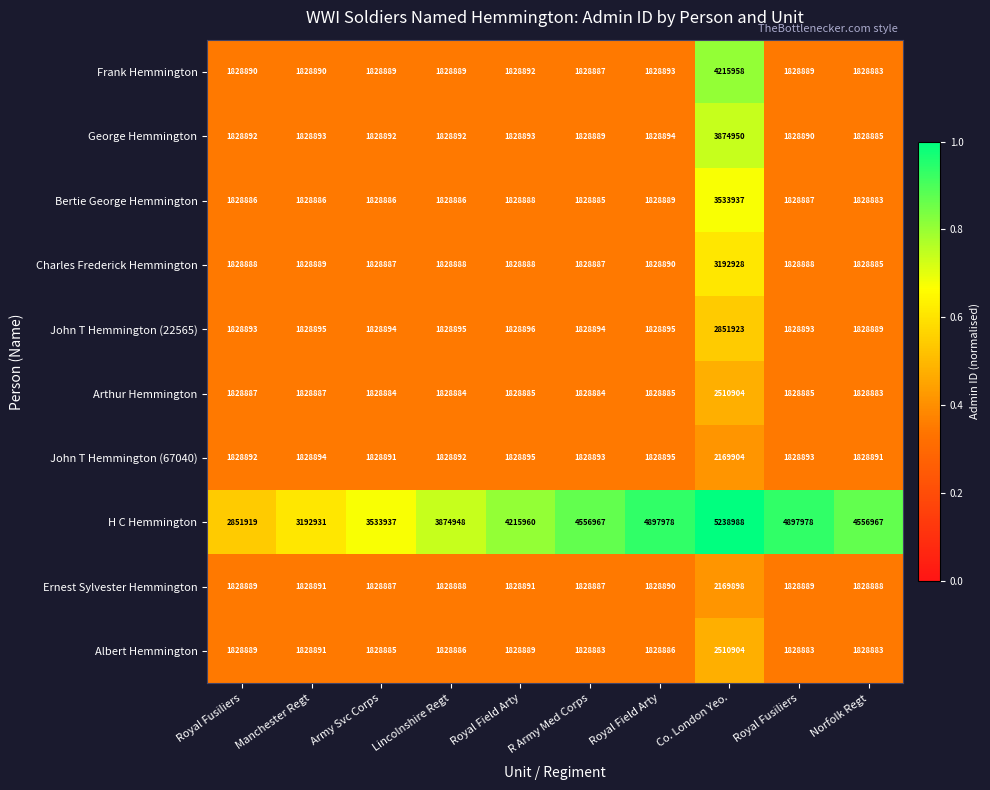

What is the maximum value shown in the chart?

5238988